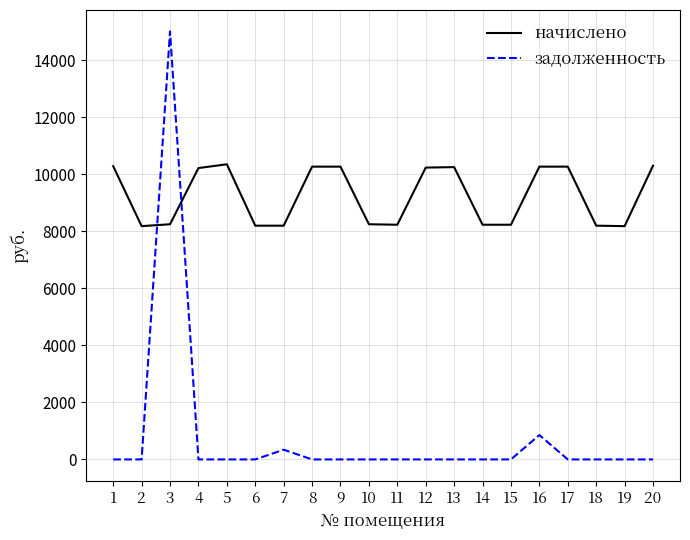

What are all the series names shown in the legend?

начислено, задолженность